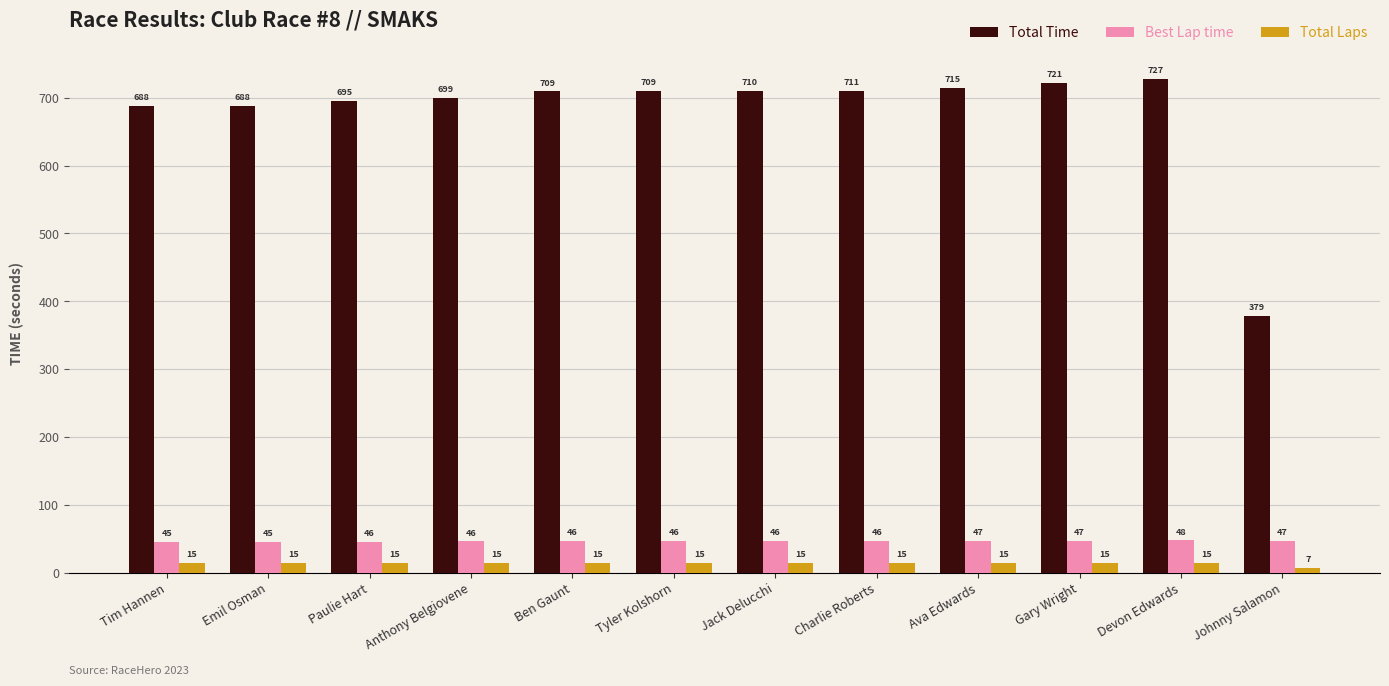

Rank the series by their maximum value, from lowest to highest.

Total Laps, Best Lap time, Total Time